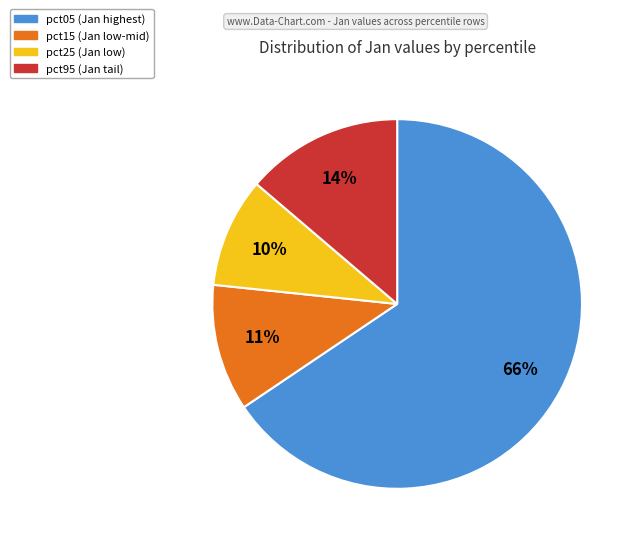

To the nearest percent, what is the average slice percentage?

25%